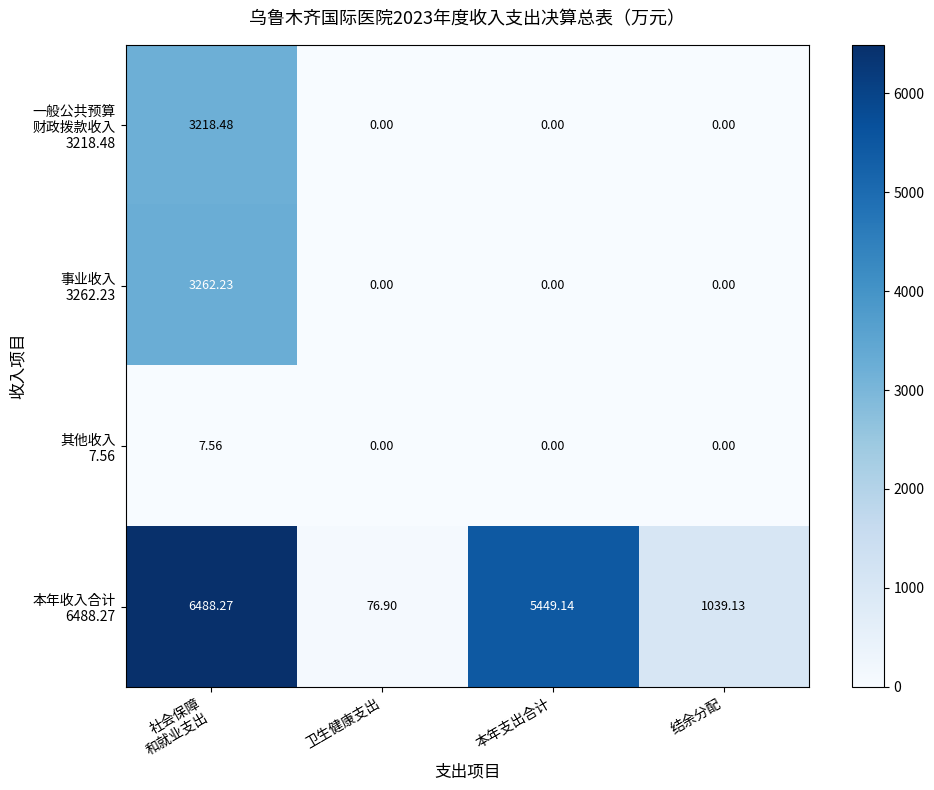

How many categories are shown in the chart?

4